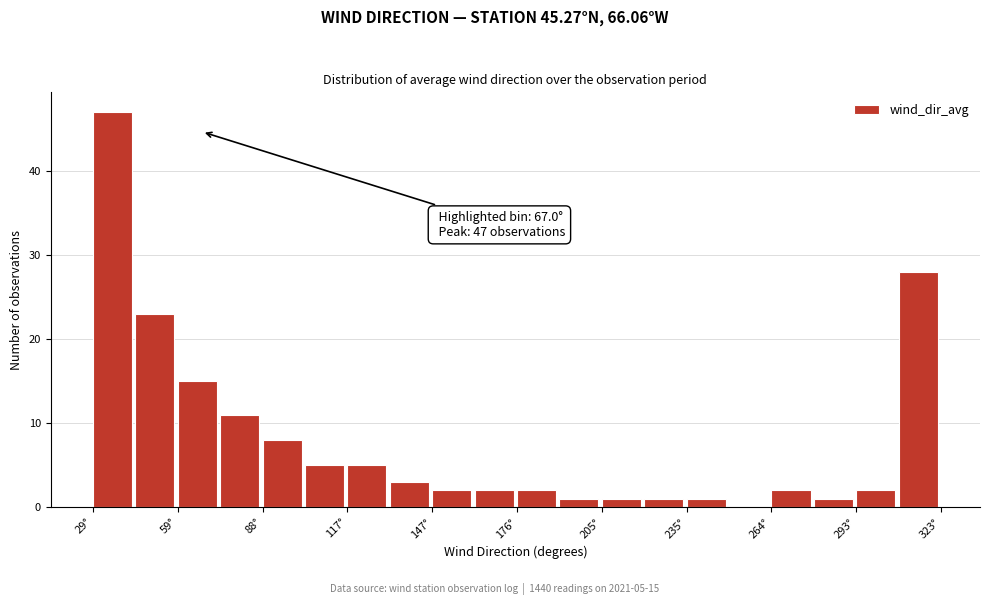

Read against the x-axis, roughly where is the centre of the tallest bar?

35